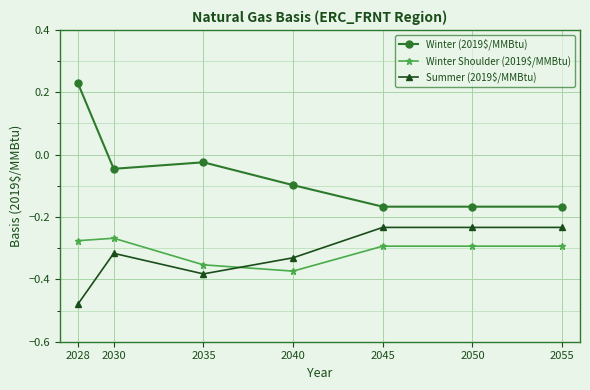

Which series has the largest range (max minus min)?

Winter (2019$/MMBtu)